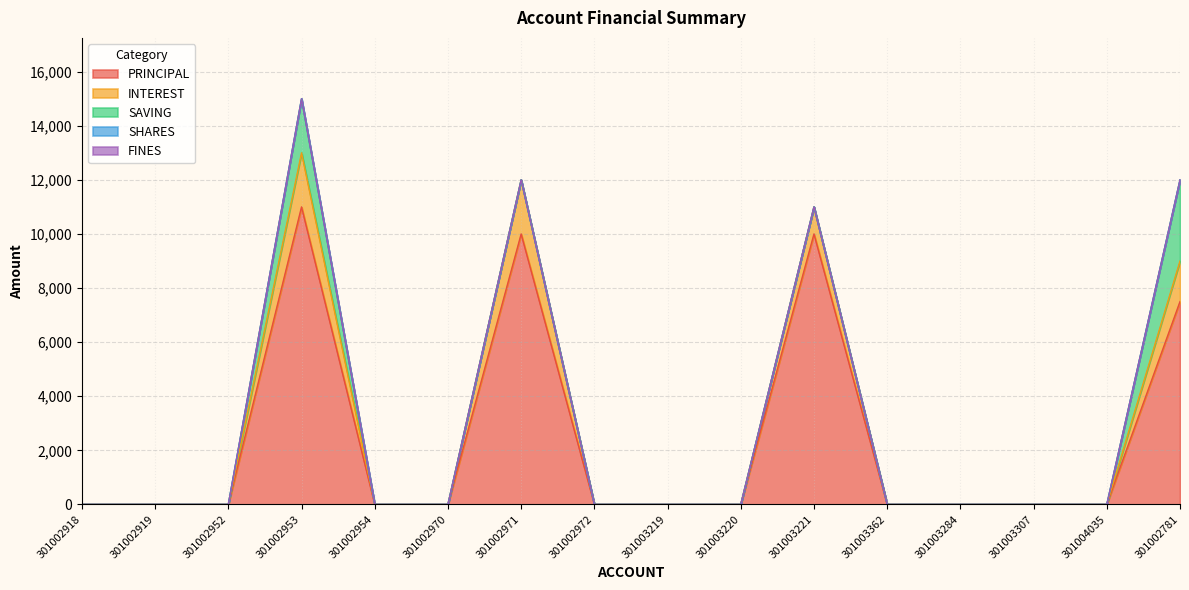

True or false: FINES has more than 2 interior local peaks.

False